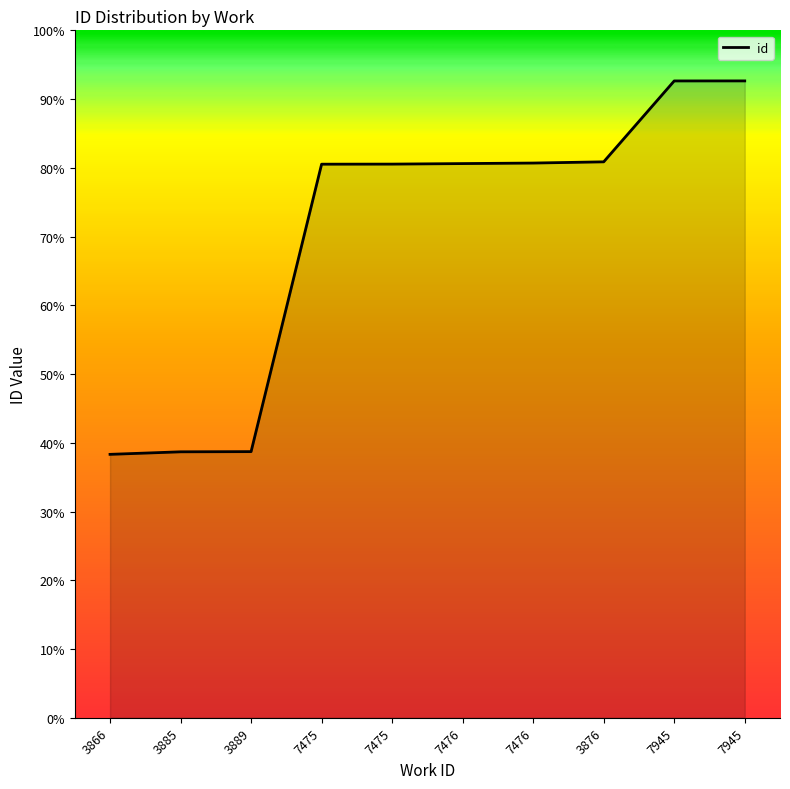

Does the chart display data point markers on the line(s)?

No